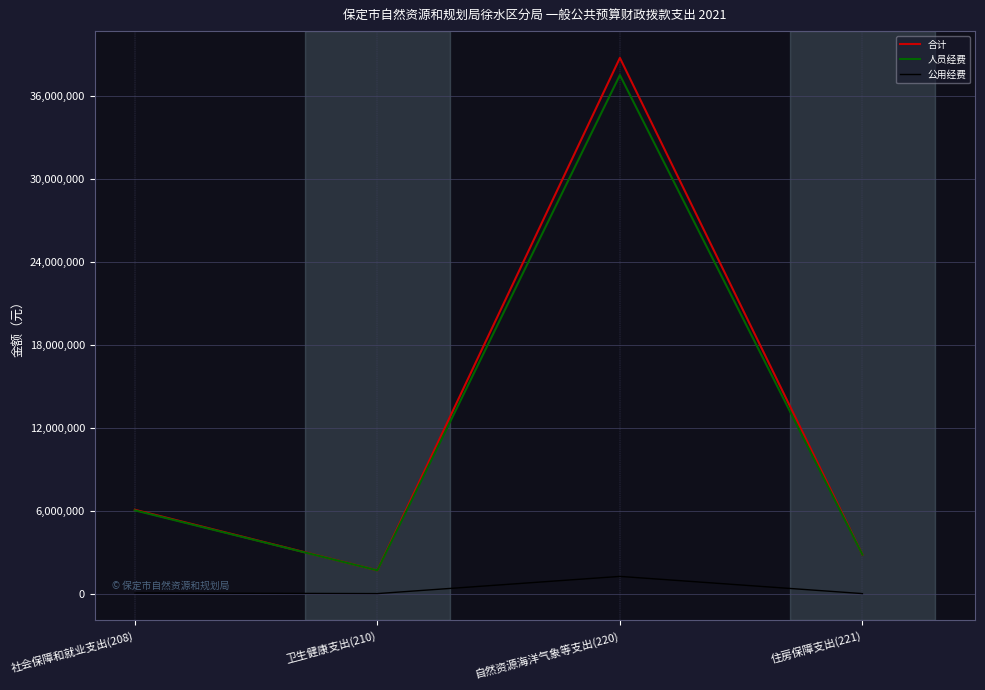

List the series in order of their peak value, lowest first.

公用经费, 人员经费, 合计